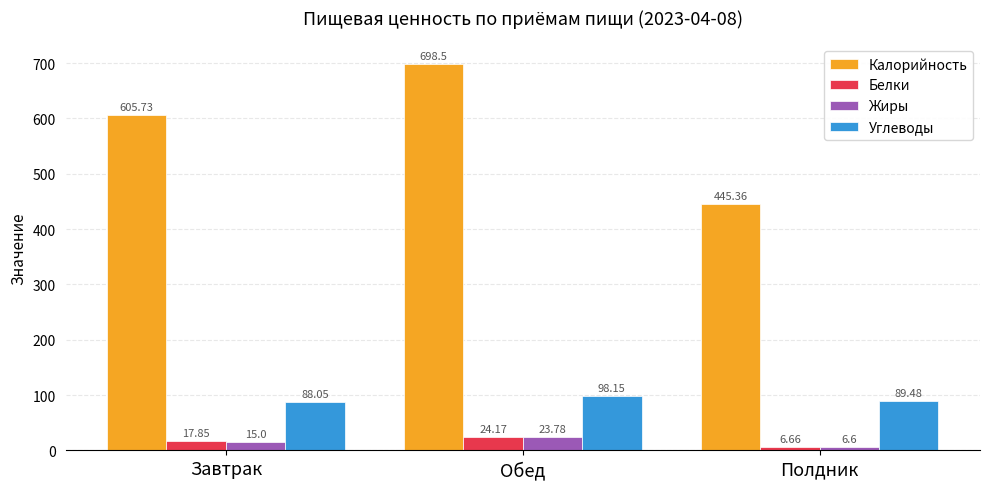

What position from the right is Завтрак?

3